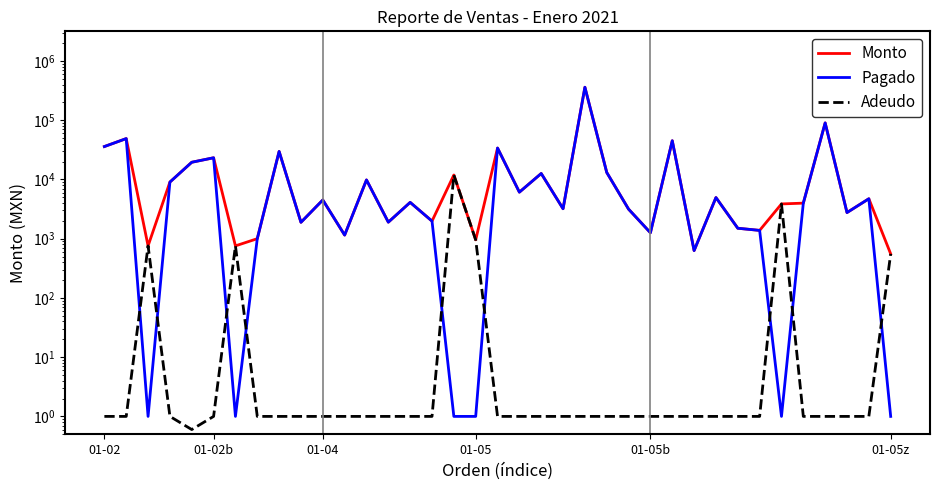

Which has a higher value, 34 or 7?

34